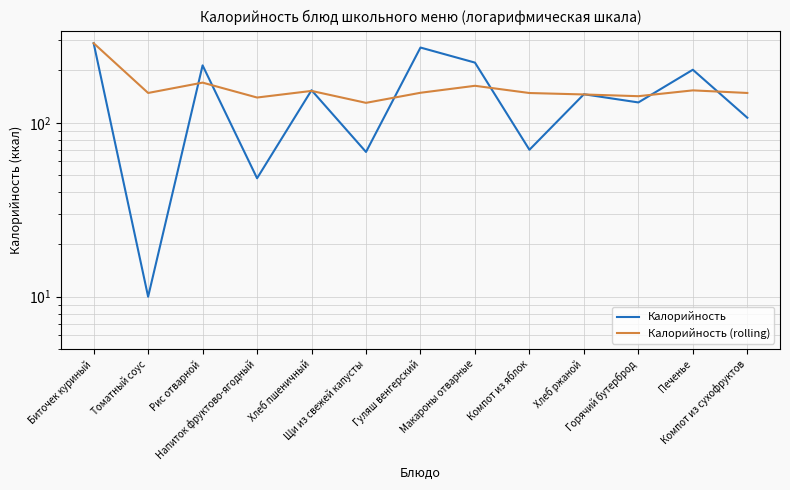

Which category has the lowest value across all series?

Томатный соус